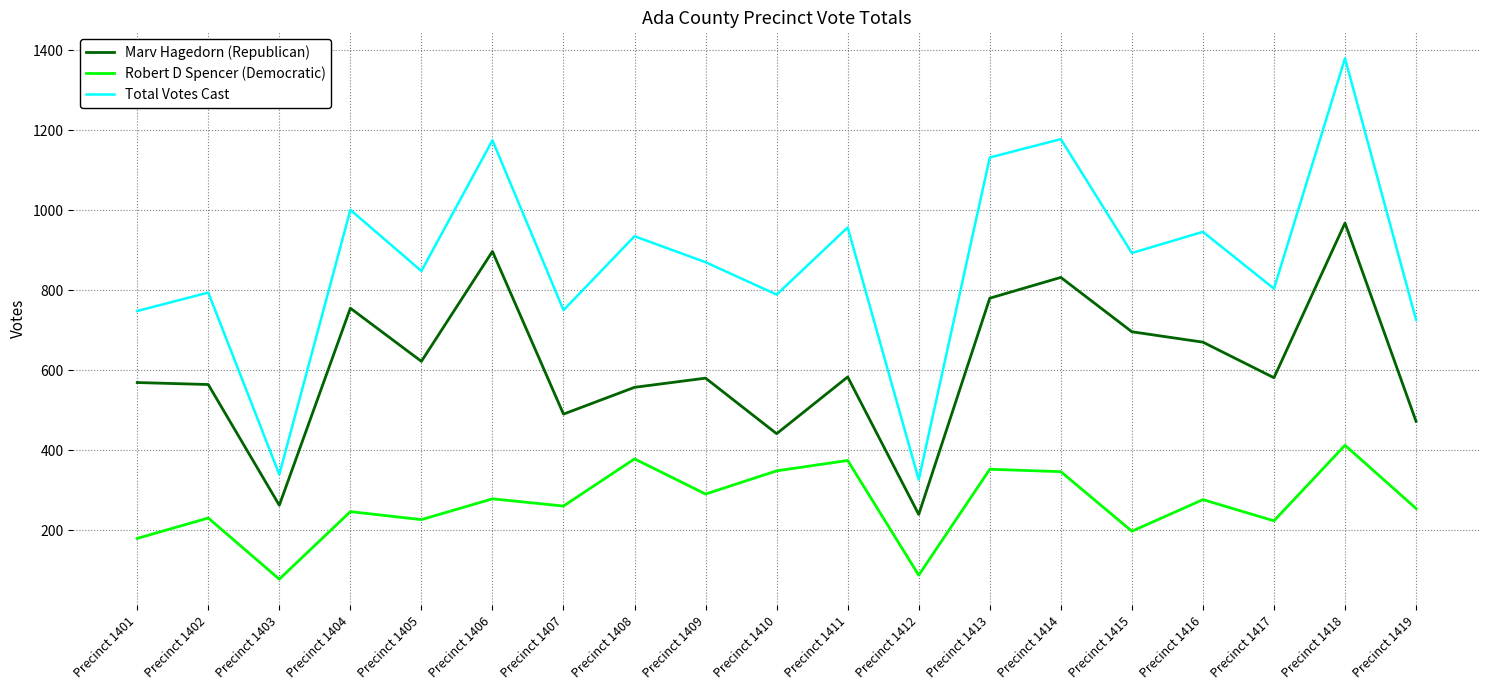

At which label does Total Votes Cast reach its peak?

Precinct 1418